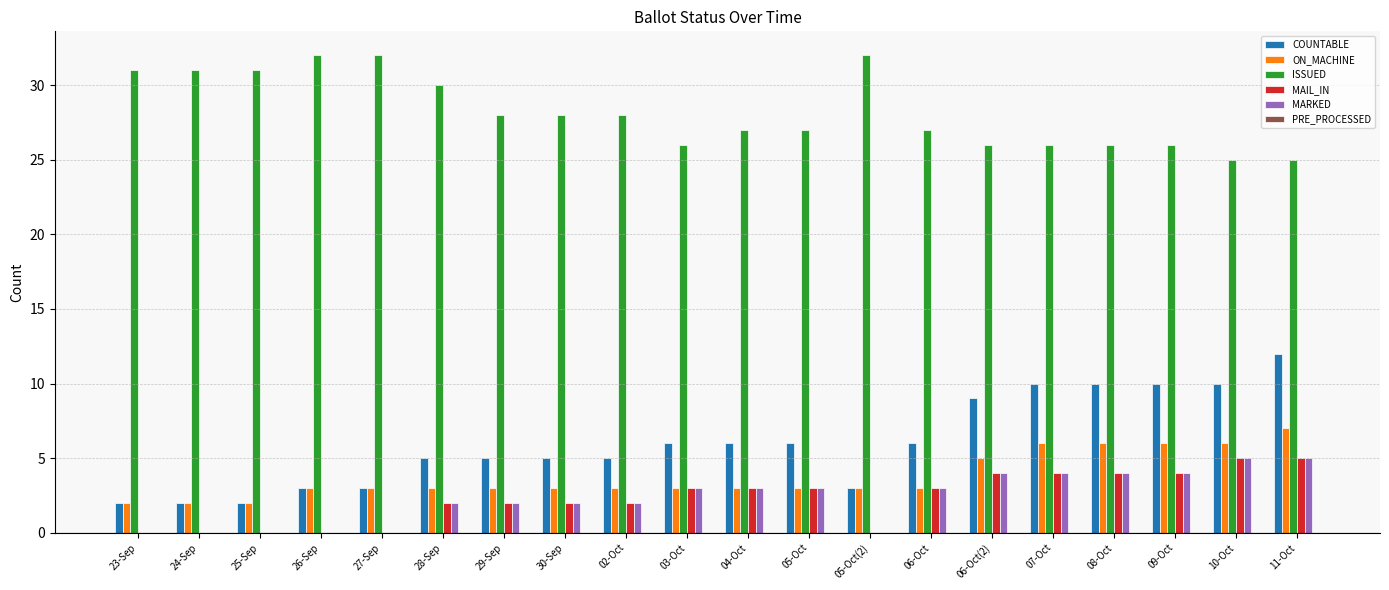

Is it true that MAIL_IN equals 2 at 27-Sep?

False